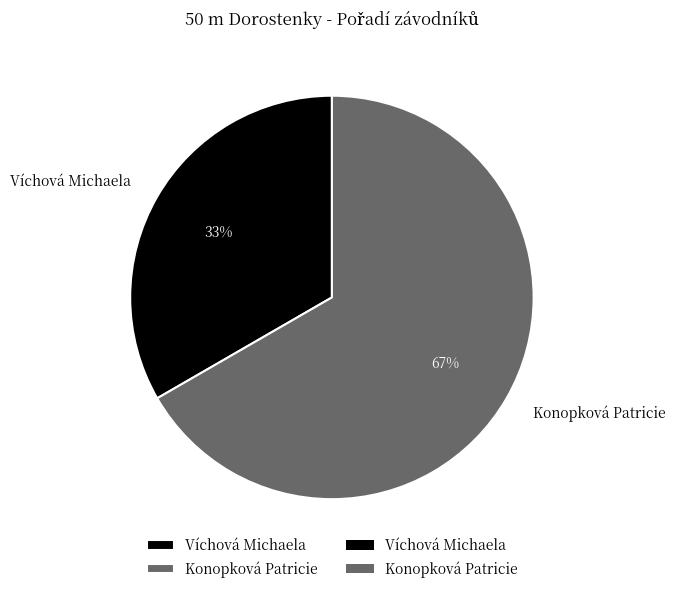

What percentage is the Víchová Michaela slice, to the nearest percent?

33%